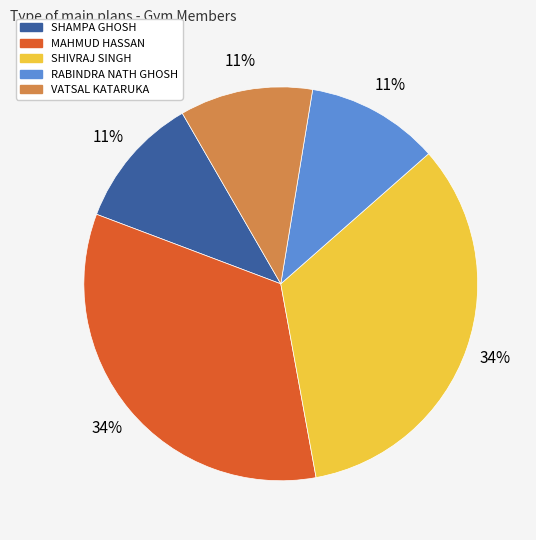

Which has a higher value, SHAMPA GHOSH or MAHMUD HASSAN?

MAHMUD HASSAN